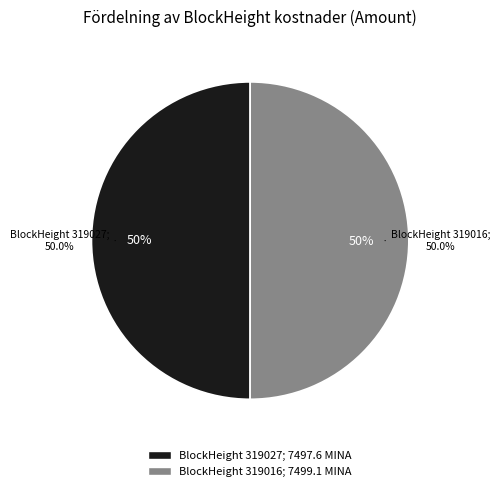

To the nearest percent, what is the average slice percentage?

50%